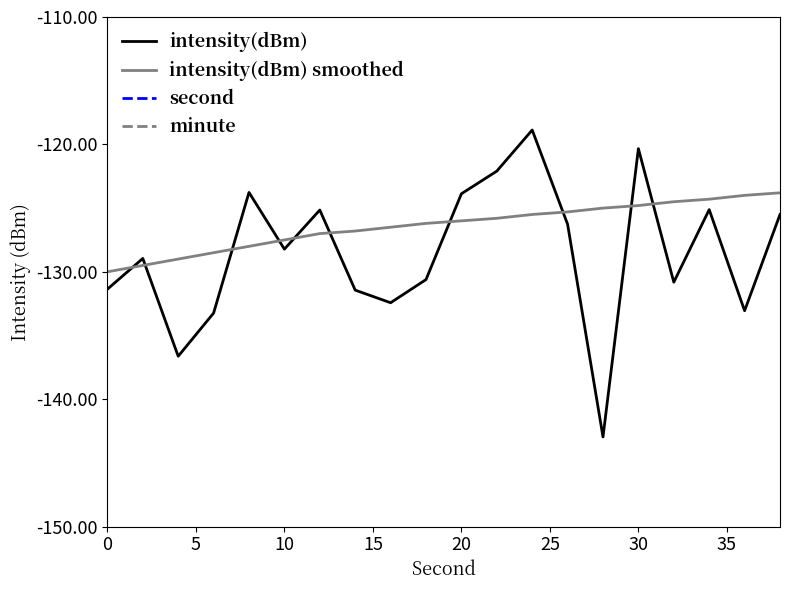

True or false: intensity(dBm) smoothed and intensity(dBm) intersect in this chart.

True